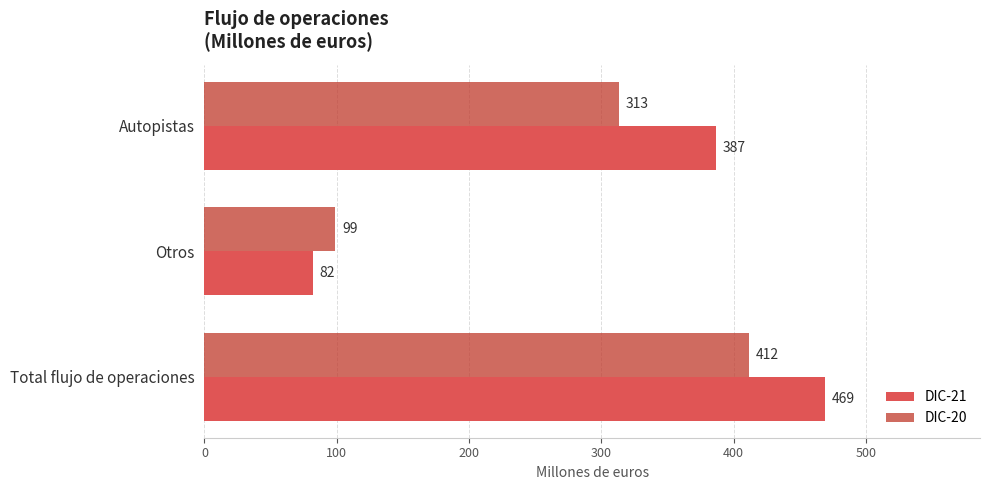

What is the sum of the DIC-20 values at Total flujo de operaciones and Otros?

511